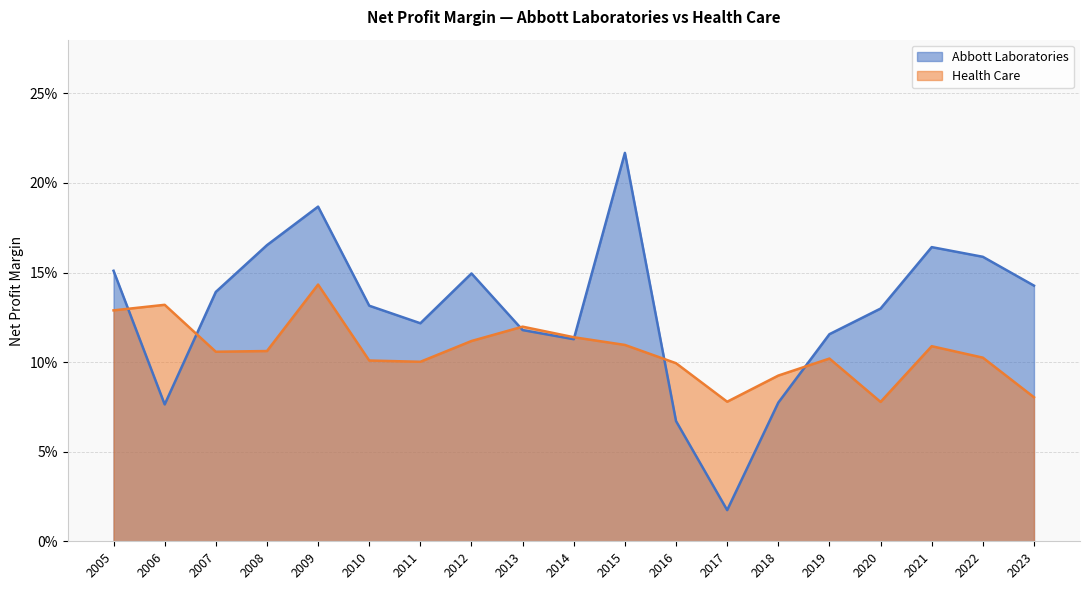

The value of Abbott Laboratories at 2009 is 0.2. True or false?

True